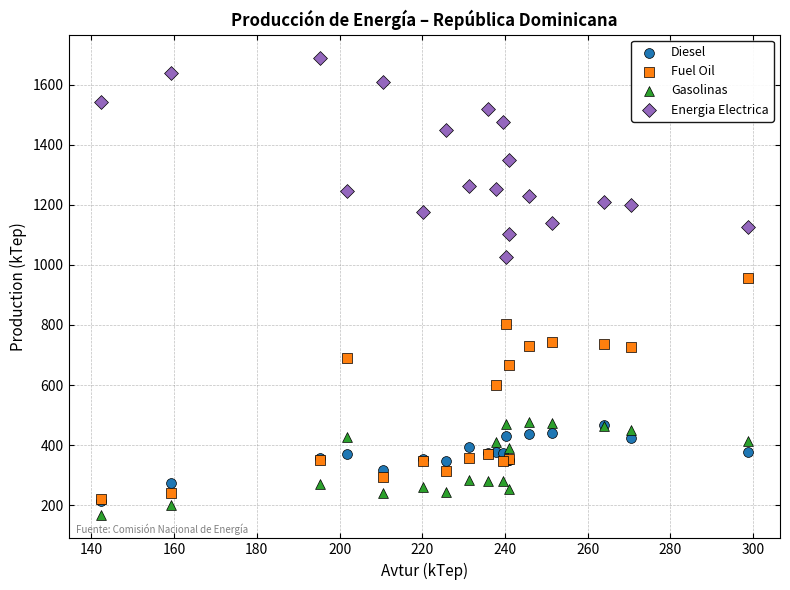

Across all series, what Y value is closest to 927?

955.7